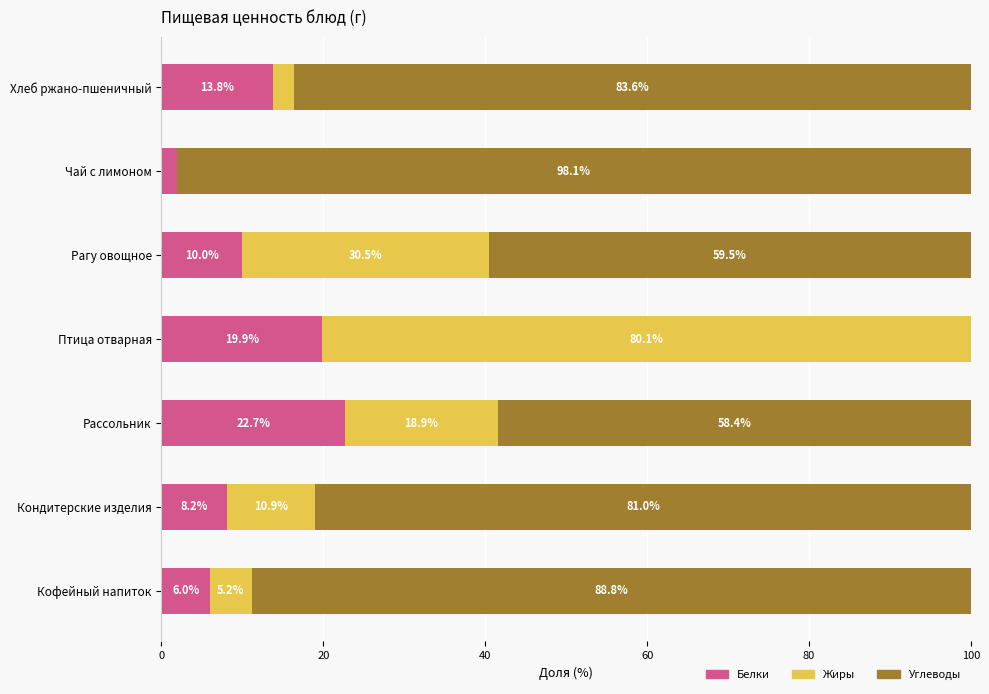

The value of Белки at Хлеб ржано-пшеничный is 23.7. True or false?

False